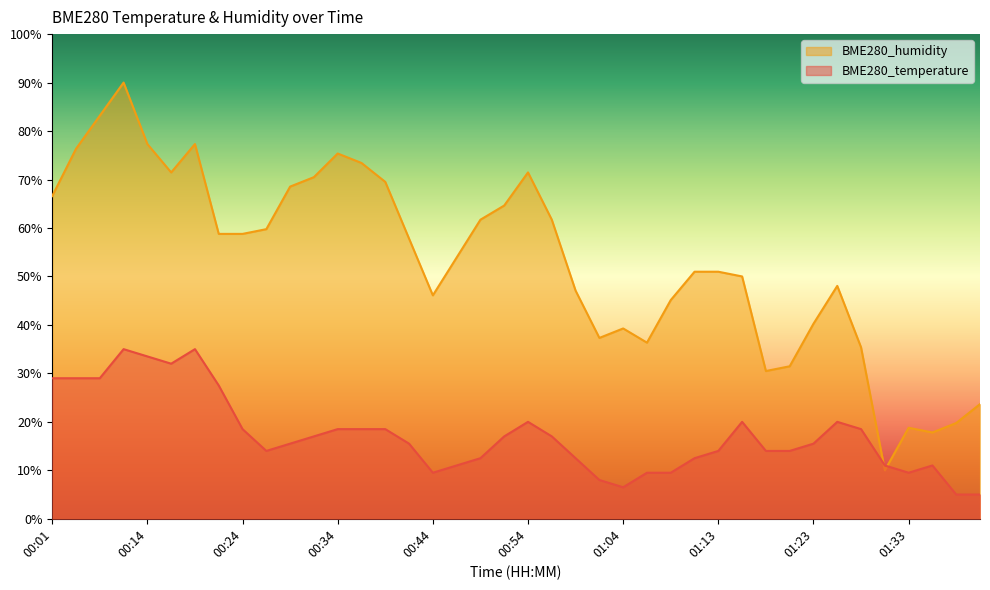

How many lines are shown in the chart?

2